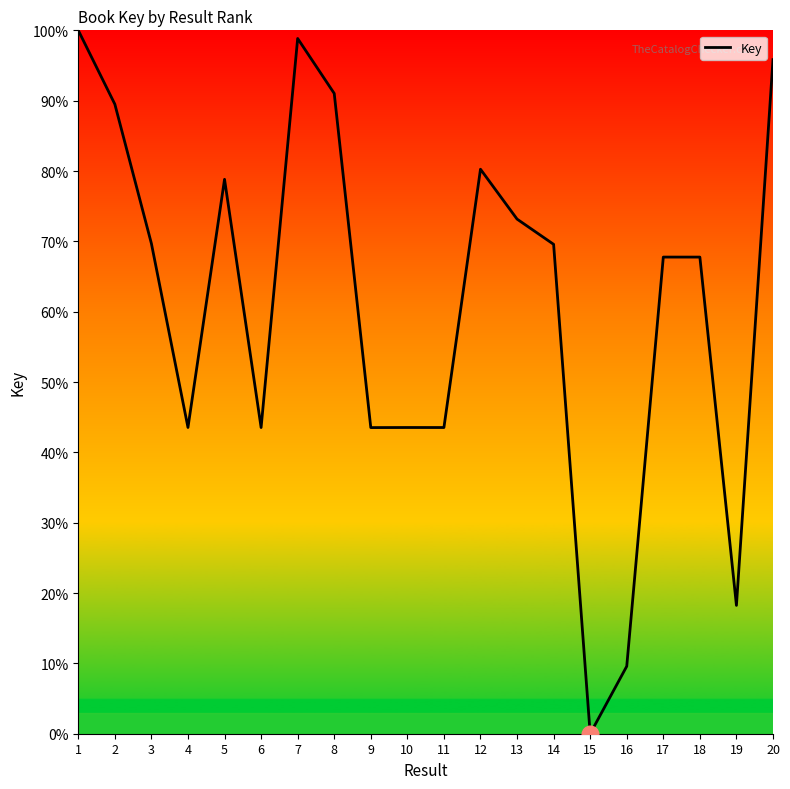

What is the ratio of the value at 13 to the value at 2?

0.8